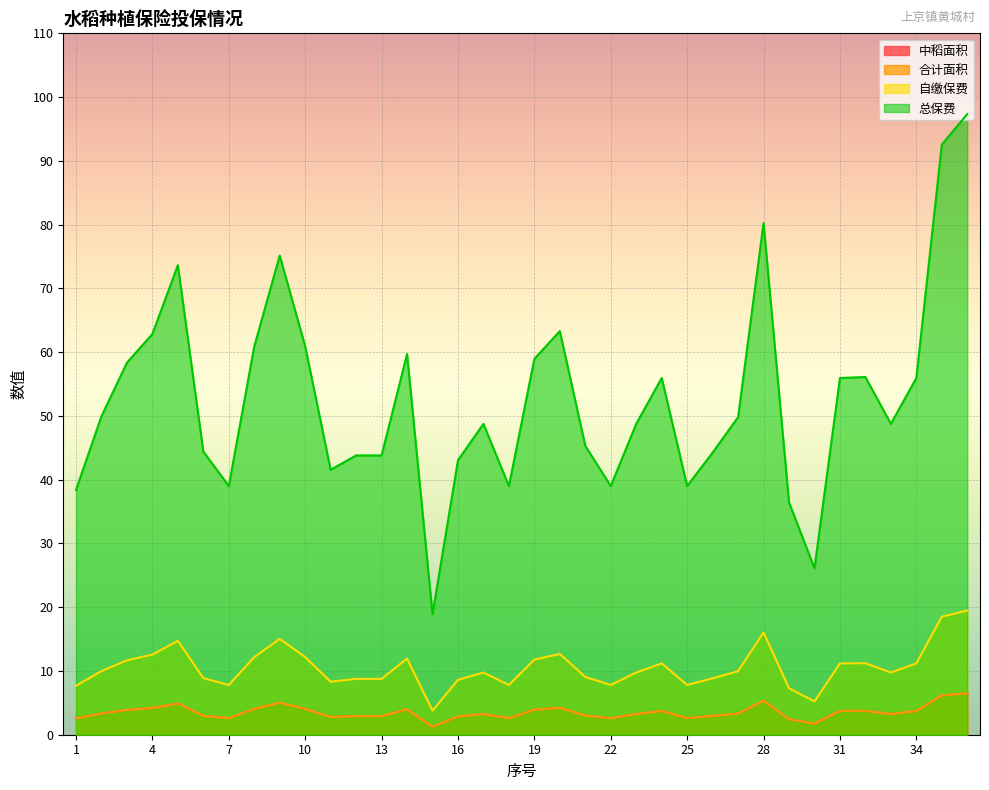

Is it true that 合计面积 equals 5.2 at 13?

False